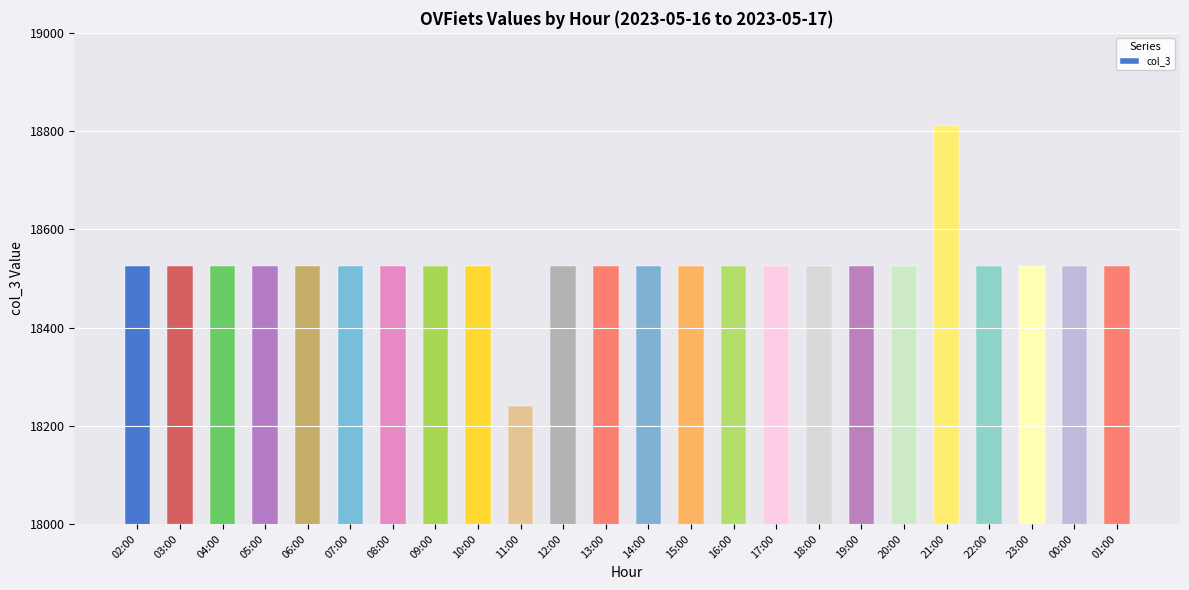

The value at 08:00 is 18525. True or false?

True